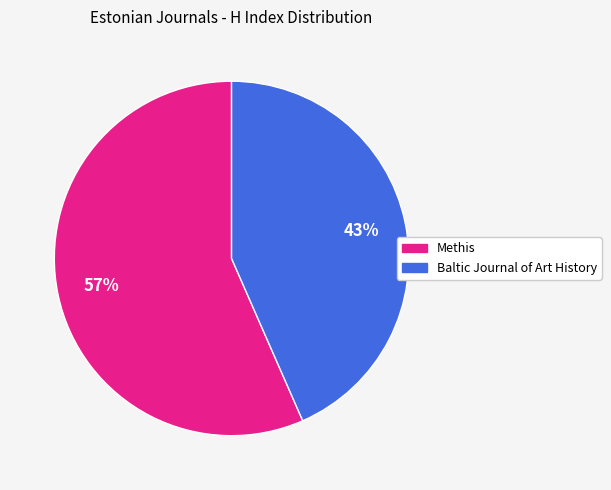

Do Methis and Baltic Journal of Art History together represent more than half of the pie?

Yes